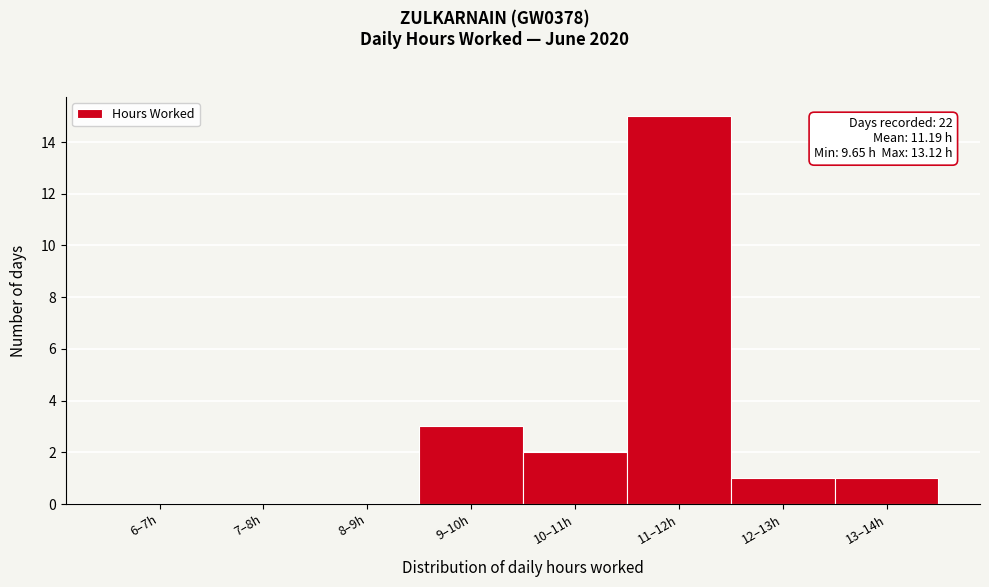

Reading right to left, list all the values displayed in this chart.

13–14h=1	12–13h=1	11–12h=15	10–11h=2	9–10h=3	8–9h=0	7–8h=0	6–7h=0